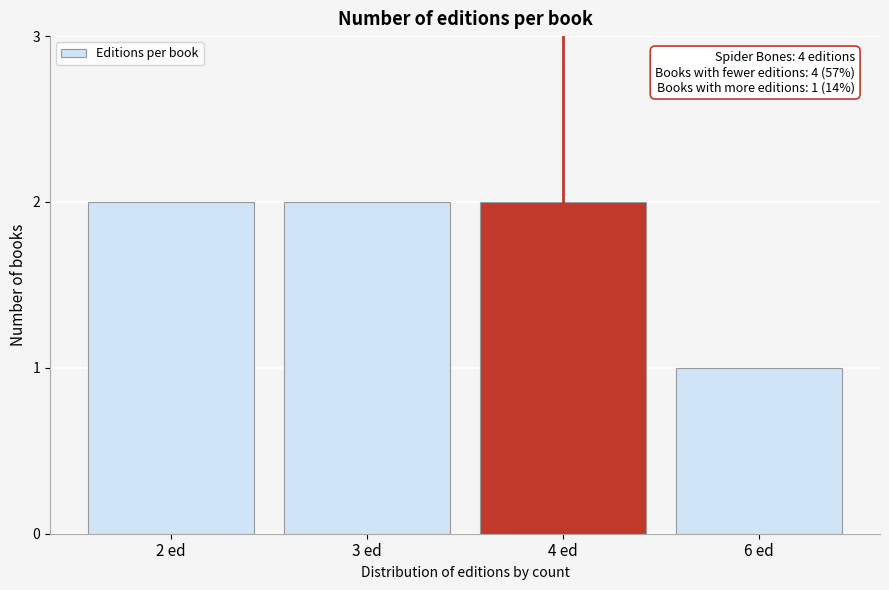

Reading left to right, list all the values displayed in this chart.

2 ed=2	3 ed=2	4 ed=2	6 ed=1